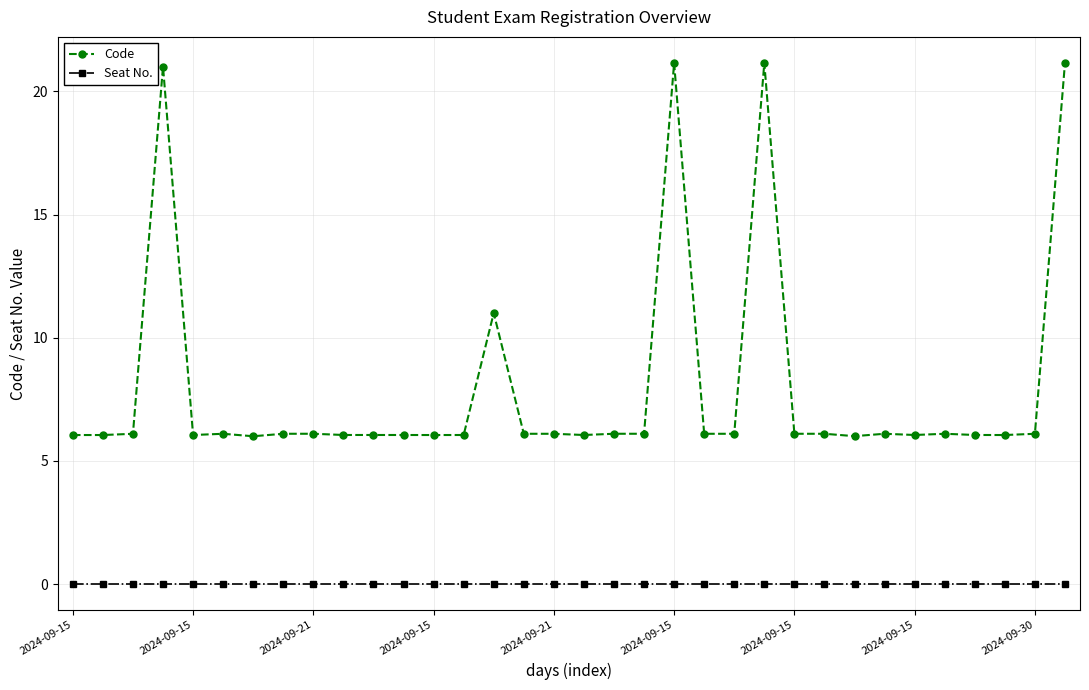

What are all the series names shown in the legend?

Code, Seat No.